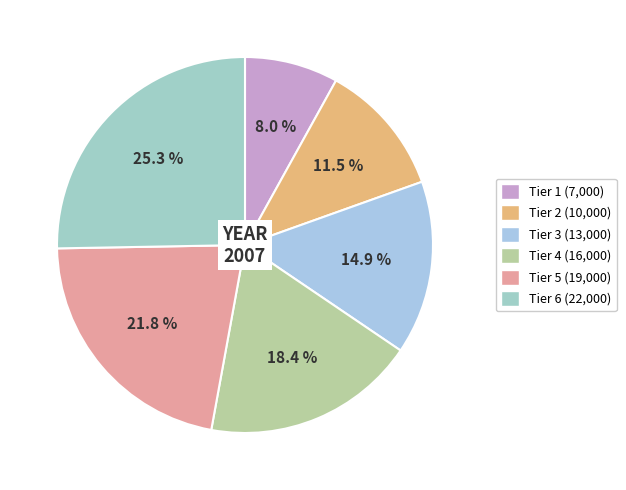

Count the number of slices in the pie.

6